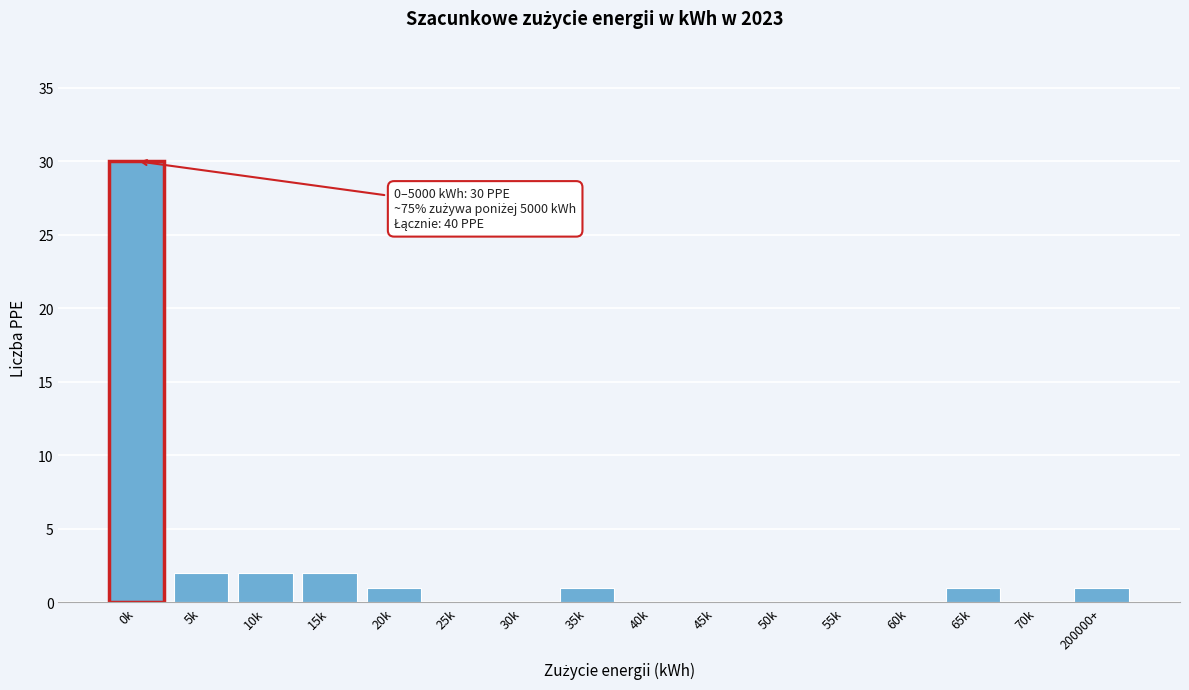

Reading right to left, extract all data points from this chart.

200000+=1	70k=0	65k=1	60k=0	55k=0	50k=0	45k=0	40k=0	35k=1	30k=0	25k=0	20k=1	15k=2	10k=2	5k=2	0k=30